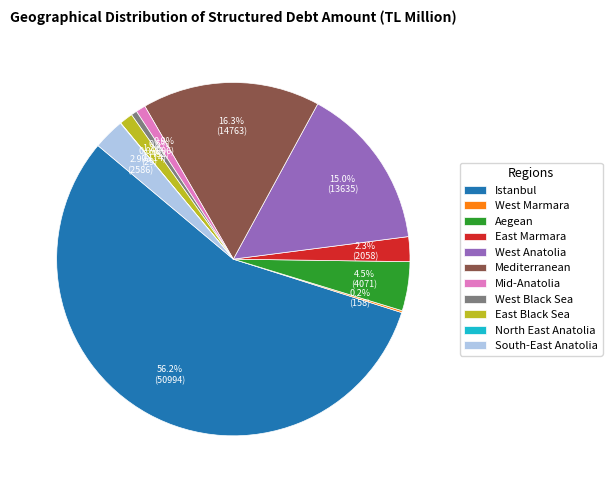

How much of the chart is everything except West Anatolia?

85.0%